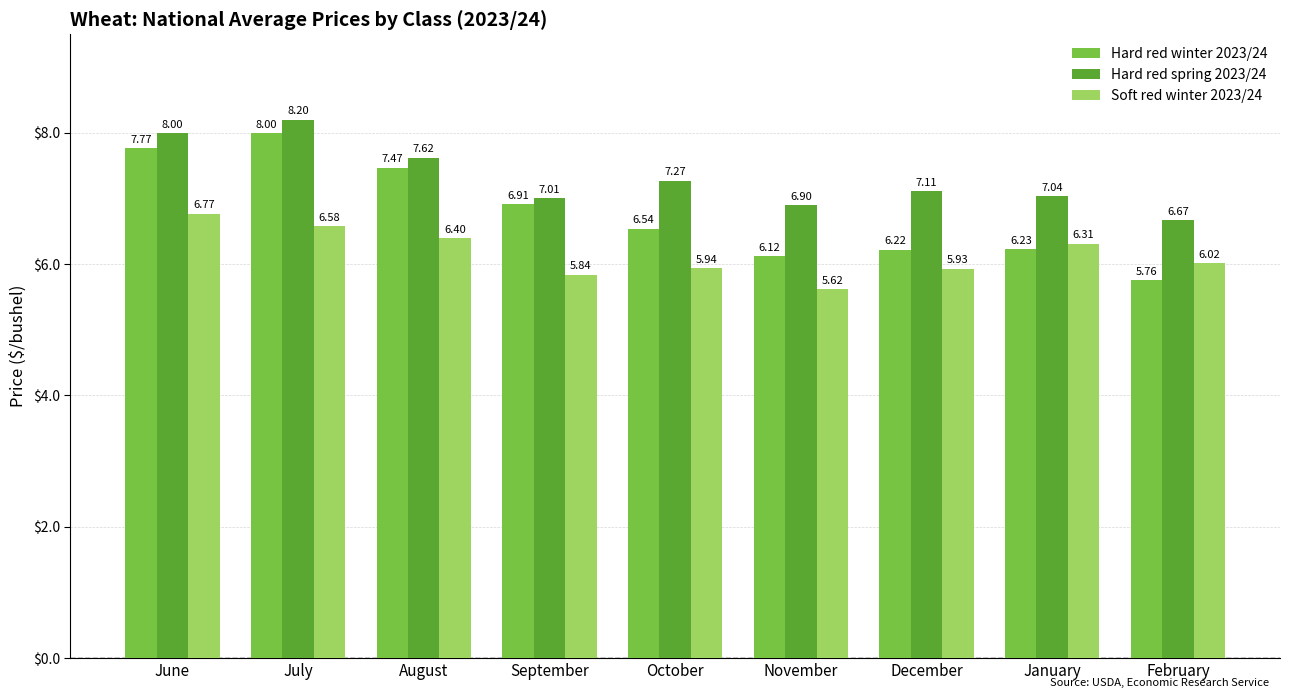

List the series in order of their peak value, highest first.

Hard red spring 2023/24, Hard red winter 2023/24, Soft red winter 2023/24